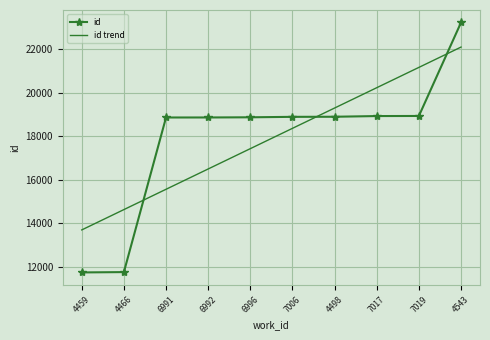

Which series has the widest spread of values?

id